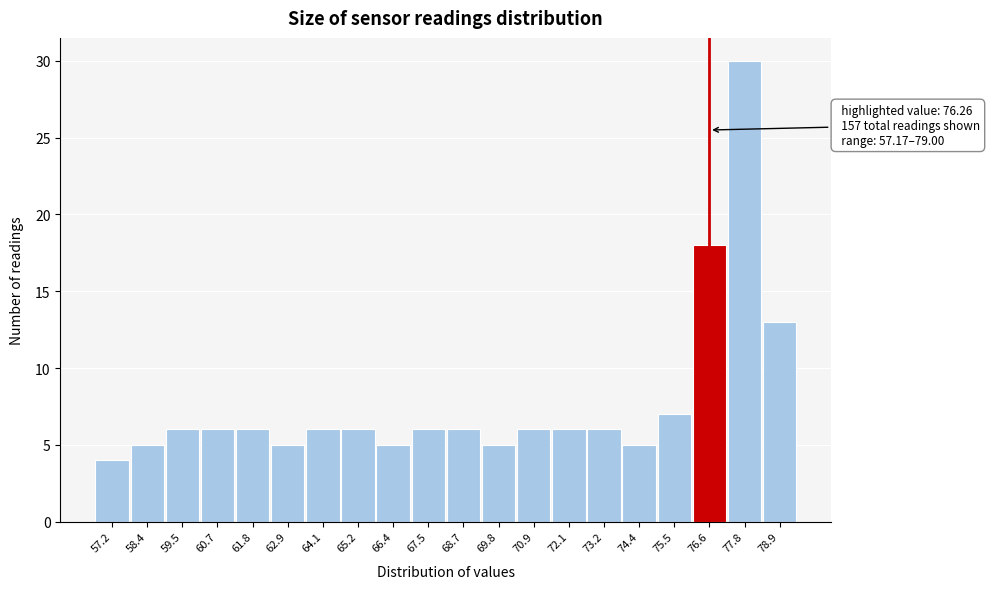

Over which range of the x-axis is the bar tallest?

77.2 to 78.4